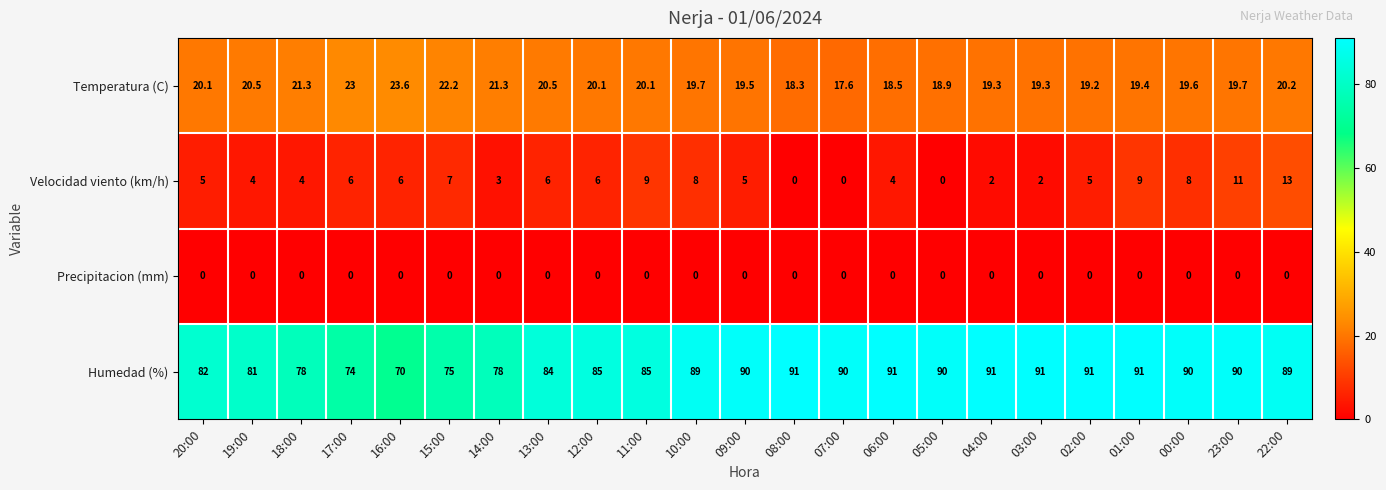

What value does the Velocidad viento (km/h) series have at 10:00?

8.0